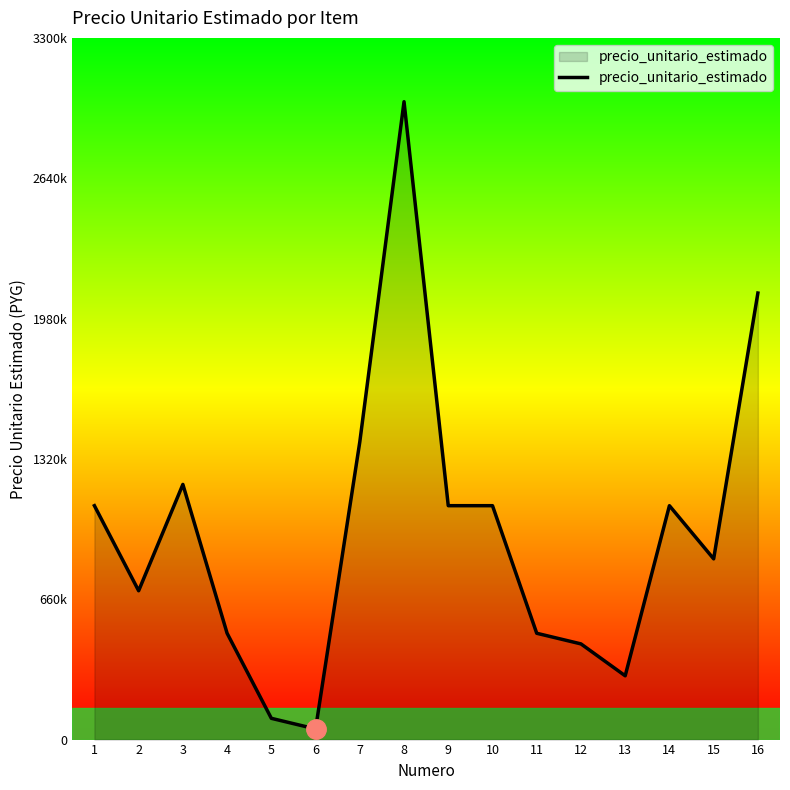

Reading left to right, what are all the values shown in this chart?

1=1100000	2=700000	3=1200000	4=500000	5=100000	6=50000	7=1400000	8=3000000	9=1100000	10=1100000	11=500000	12=450000	13=300000	14=1100000	15=850000	16=2100000